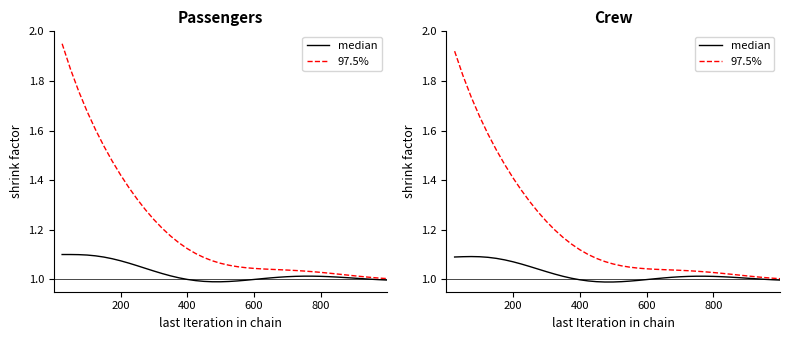

What are all the series names shown in the legend?

median, 97.5%